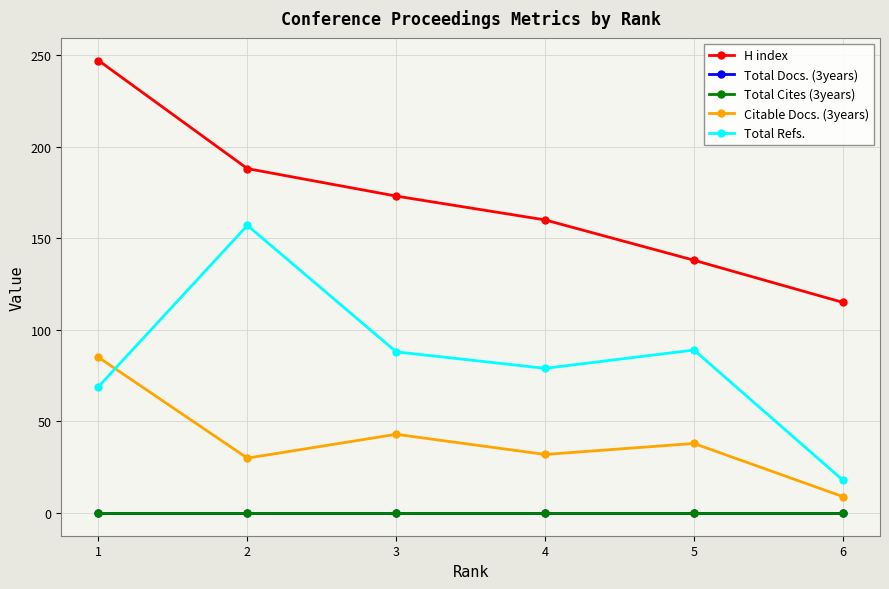

The value of H index at 3 is 173. True or false?

True